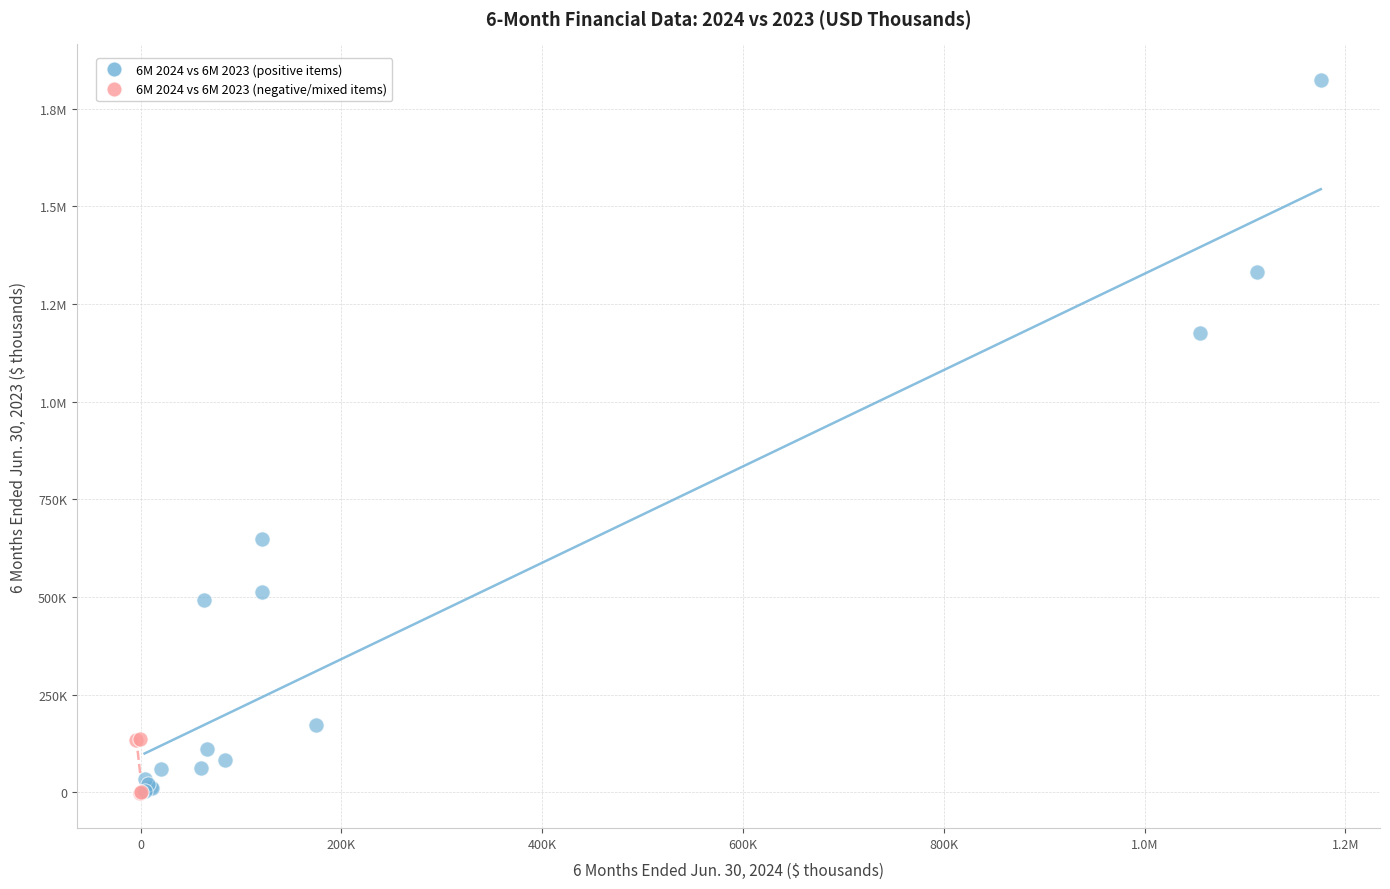

What are all the series names shown in the legend?

6M 2024 vs 6M 2023 (positive items), 6M 2024 vs 6M 2023 (negative/mixed items)